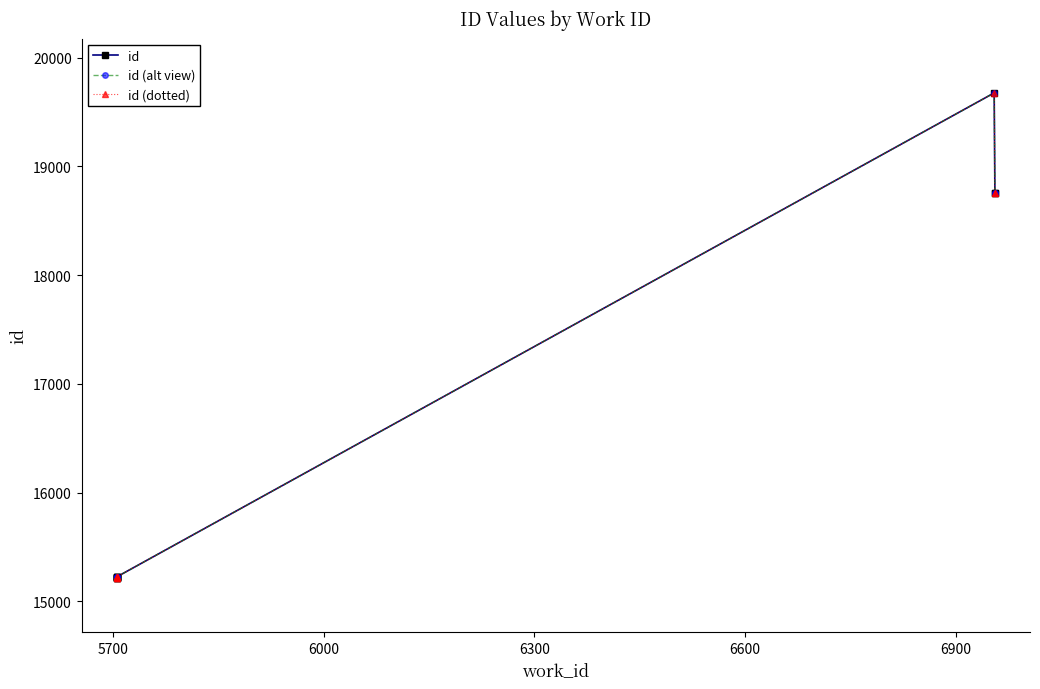

At how many categories does at least one series exceed 18806?

1